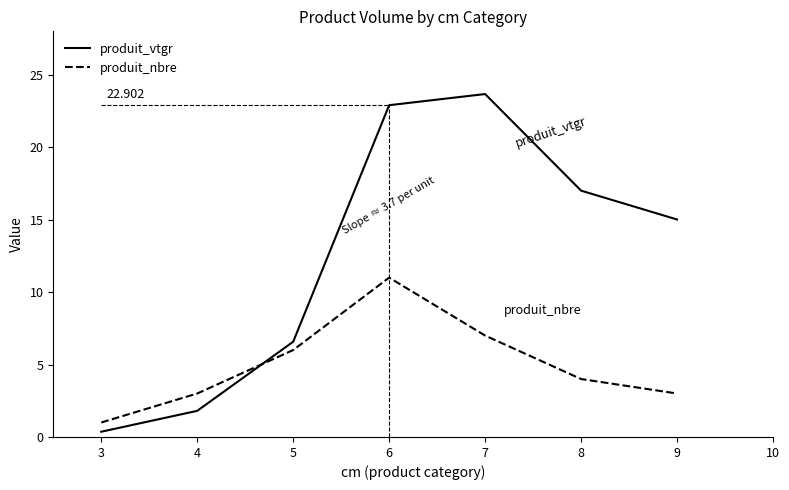

The produit_vtgr series shows 36.2 at 6. True or false?

False